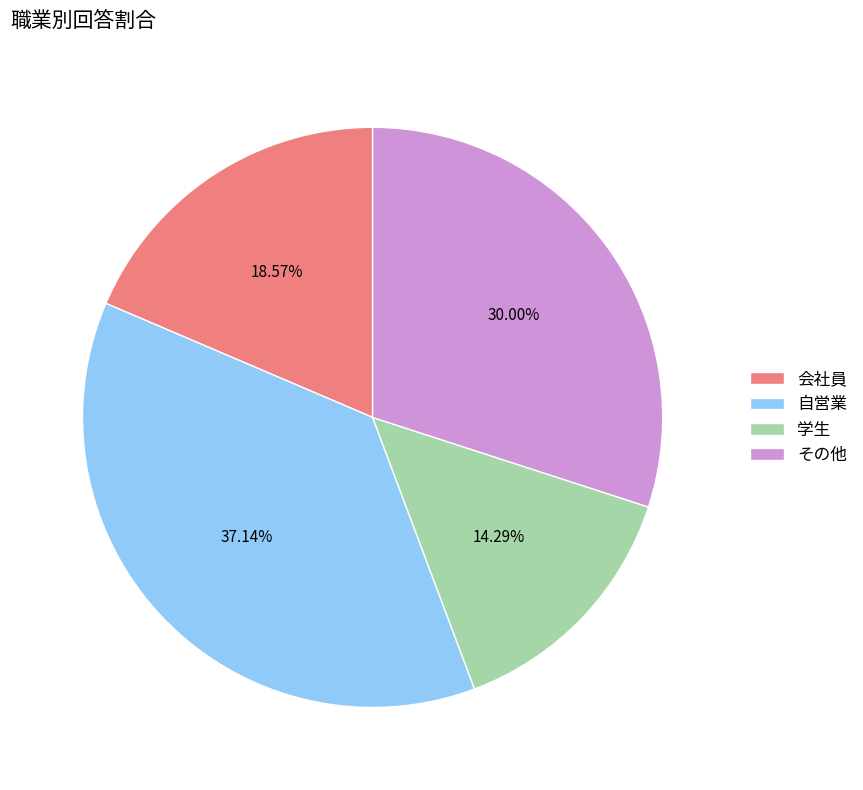

Is there a majority slice in this chart?

No